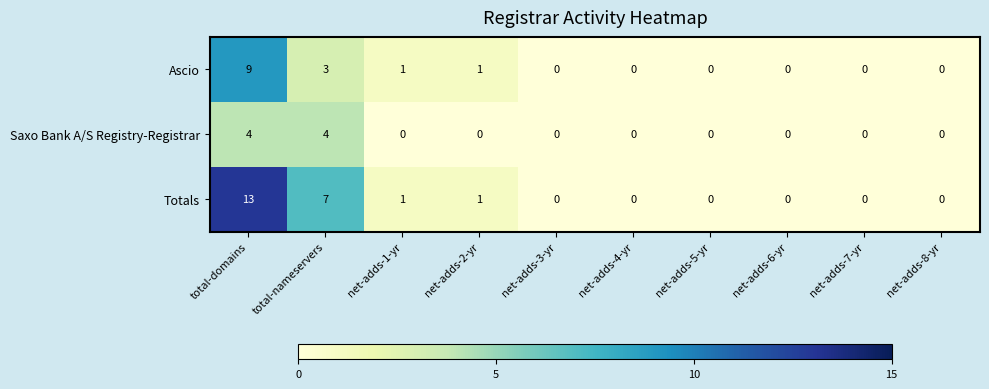

What is the sum of all Saxo Bank A/S Registry-Registrar values?

8